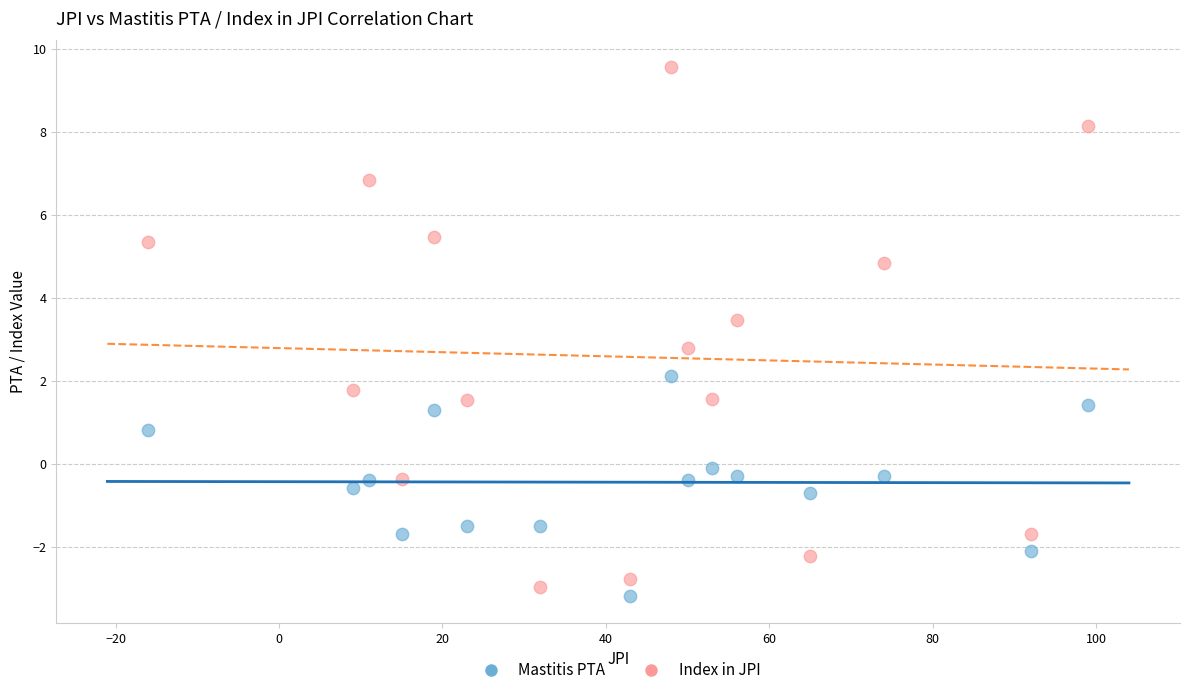

Which series reaches the minimum Y coordinate?

Mastitis PTA